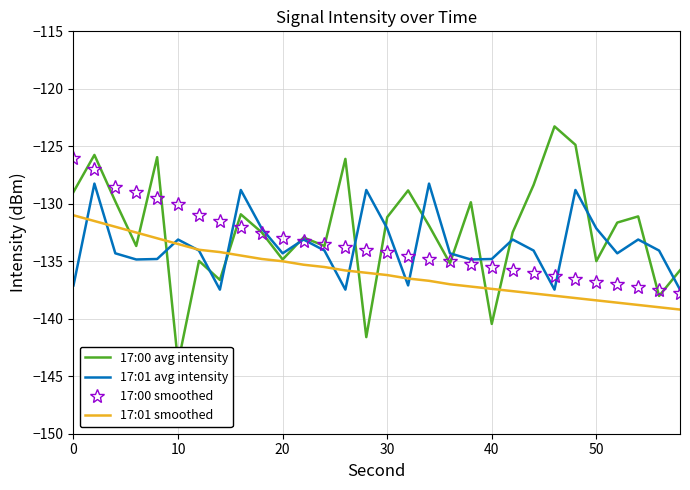

Reading right to left, what are all the values shown in this chart?

17:00 avg intensity: -135.8	-138.0	-131.1	-131.6	-135.0	-124.9	-123.3	-128.4	-132.5	-140.4	-129.9	-135.2	-131.9	-128.8	-131.2	-141.6	-126.1	-133.7	-132.9	-134.8	-132.5	-130.9	-136.6	-135.0	-143.9	-125.9	-133.7	-129.8	-125.8	-129.0
17:01 avg intensity: -137.5	-134.1	-133.1	-134.3	-132.1	-128.8	-137.5	-134.1	-133.1	-134.8	-134.8	-134.3	-128.2	-137.1	-132.1	-128.8	-137.5	-134.1	-133.1	-134.3	-132.1	-128.8	-137.5	-134.1	-133.1	-134.8	-134.8	-134.3	-128.2	-137.1
17:00 smoothed: -137.8	-137.5	-137.2	-137.0	-136.8	-136.5	-136.3	-136.0	-135.8	-135.5	-135.2	-135.0	-134.8	-134.5	-134.2	-134.0	-133.8	-133.5	-133.2	-133.0	-132.5	-132.0	-131.5	-131.0	-130.0	-129.5	-129.0	-128.5	-127.0	-126.0
17:01 smoothed: -139.2	-139.0	-138.8	-138.6	-138.4	-138.2	-138.0	-137.8	-137.6	-137.4	-137.2	-137.0	-136.7	-136.5	-136.2	-136.0	-135.8	-135.5	-135.3	-135.0	-134.8	-134.5	-134.2	-134.0	-133.5	-133.0	-132.5	-132.0	-131.5	-131.0